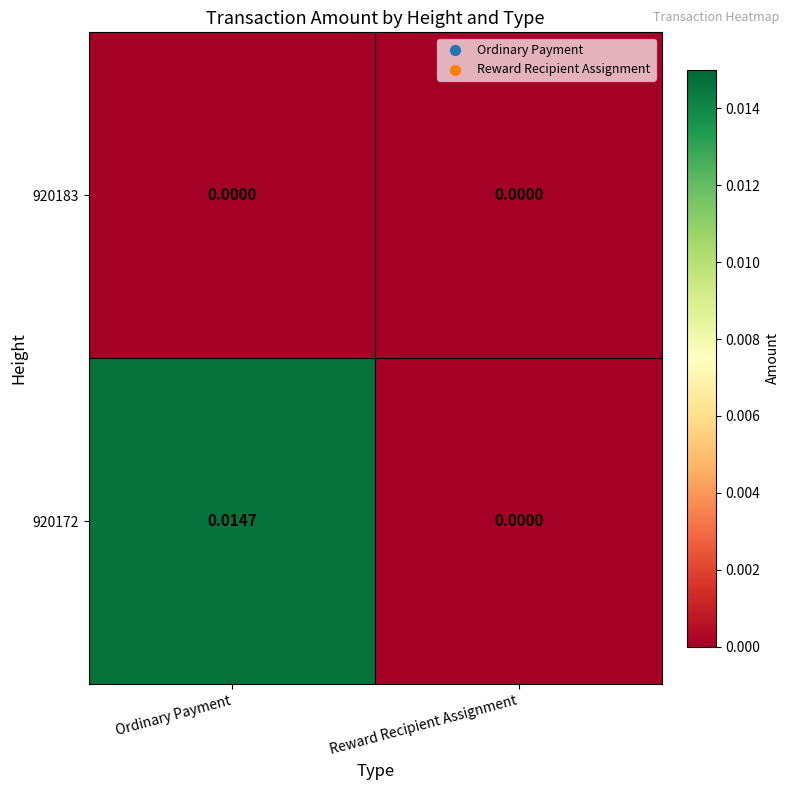

Which label corresponds to the largest value in the chart?

Ordinary Payment